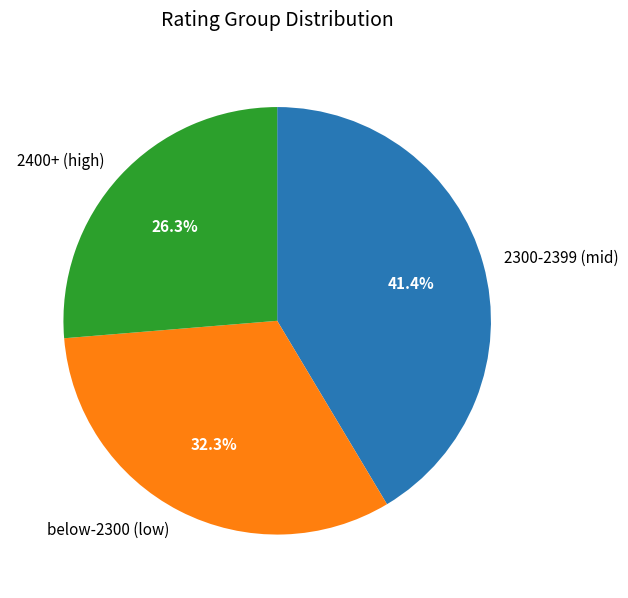

Is there a majority slice in this chart?

No